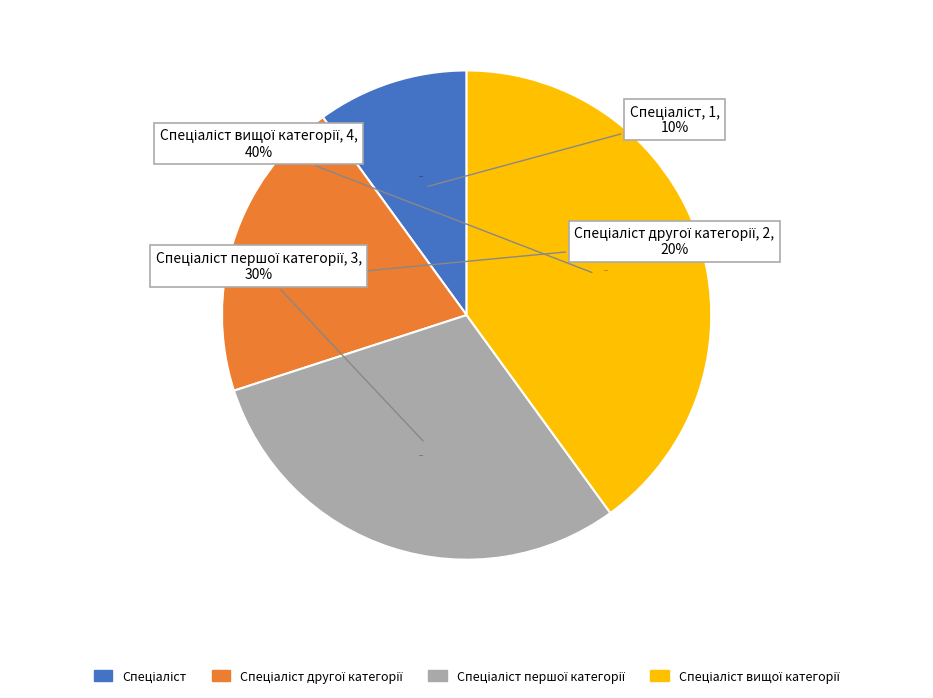

Is there a majority slice in this chart?

No